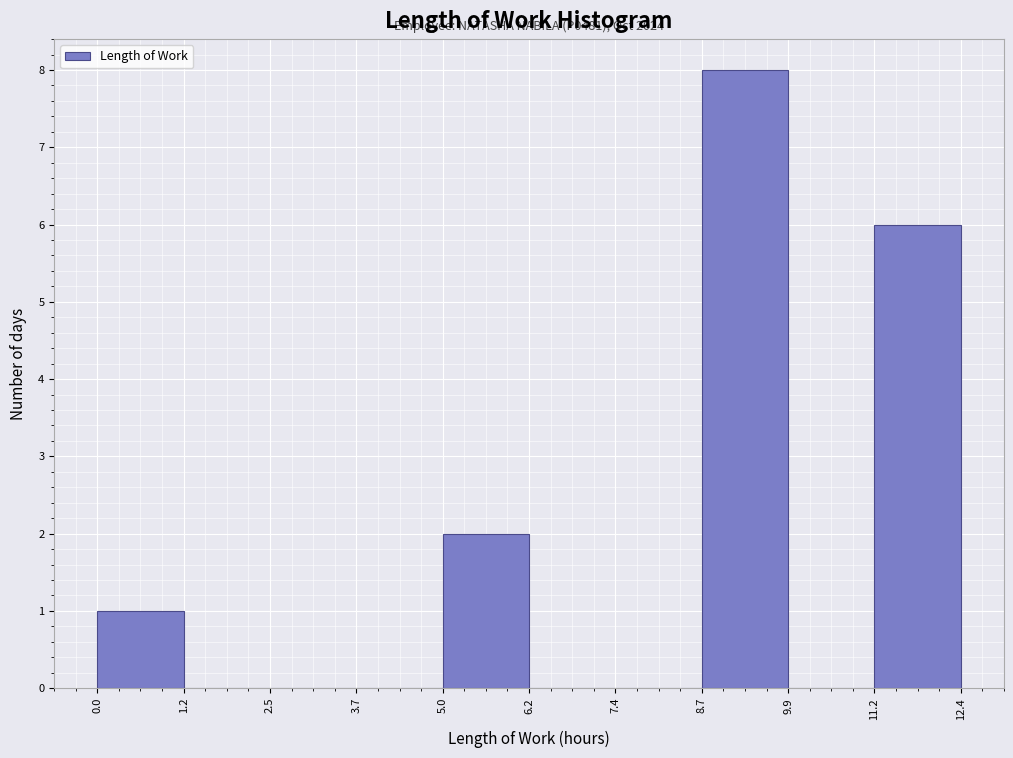

Over which range of the x-axis is the bar tallest?

8.7 to 9.9